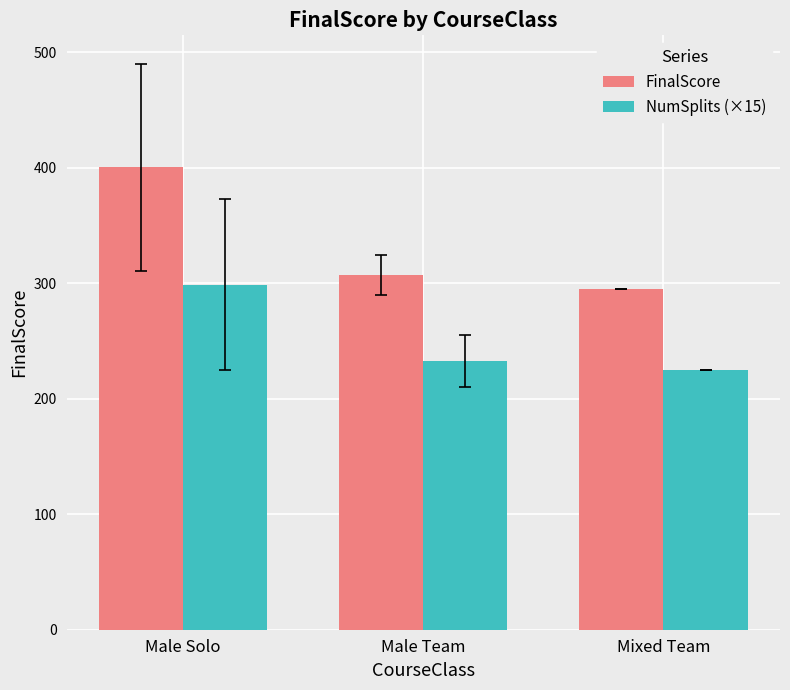

What are all the series names shown in the legend?

FinalScore, NumSplits (×15)